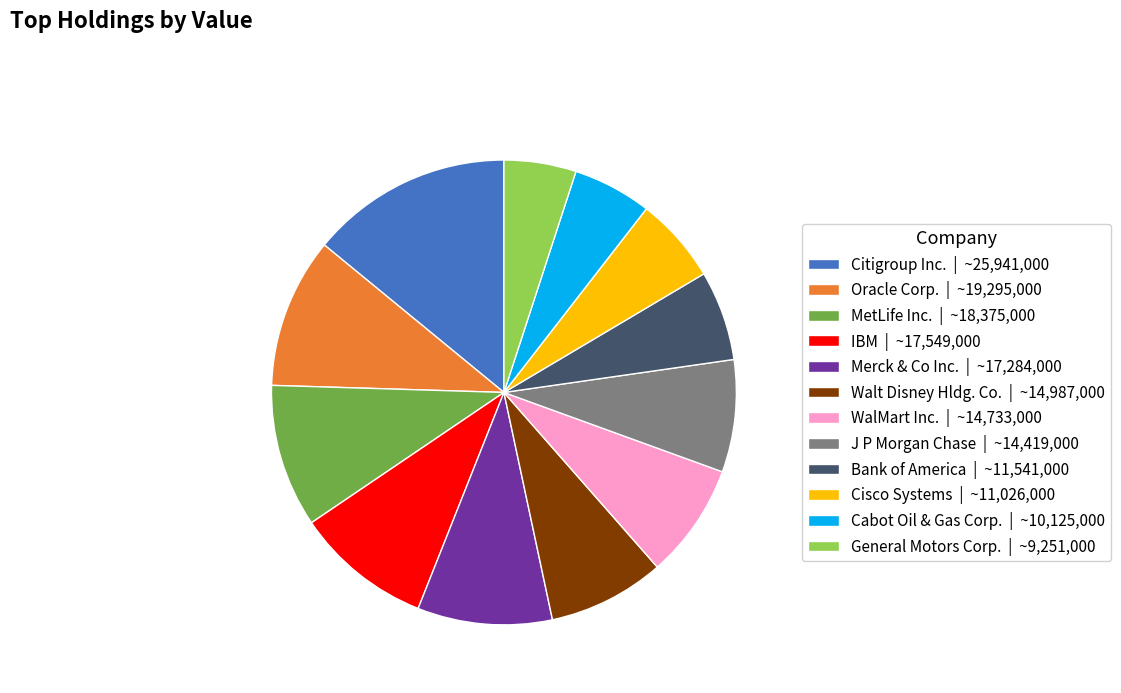

Combined, do WalMart Inc. | ~14,733,000 and Cisco Systems | ~11,026,000 account for over 50%?

No